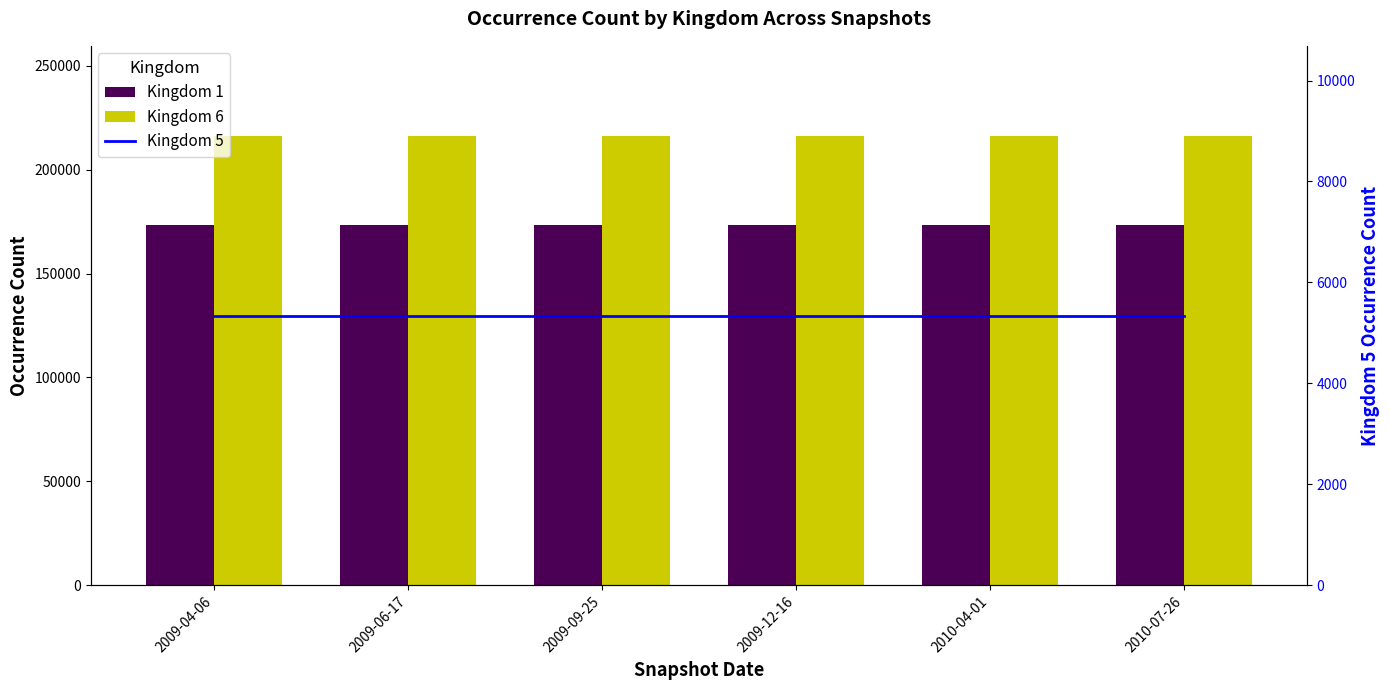

Reading right to left, extract all data points from this chart.

Kingdom 1: 2010-07-26=173339	2010-04-01=173339	2009-12-16=173339	2009-09-25=173339	2009-06-17=173339	2009-04-06=173339
Kingdom 6: 2010-07-26=216329	2010-04-01=216329	2009-12-16=216329	2009-09-25=216329	2009-06-17=216329	2009-04-06=216329
Kingdom 5: 2010-07-26=5344	2010-04-01=5344	2009-12-16=5344	2009-09-25=5344	2009-06-17=5344	2009-04-06=5344